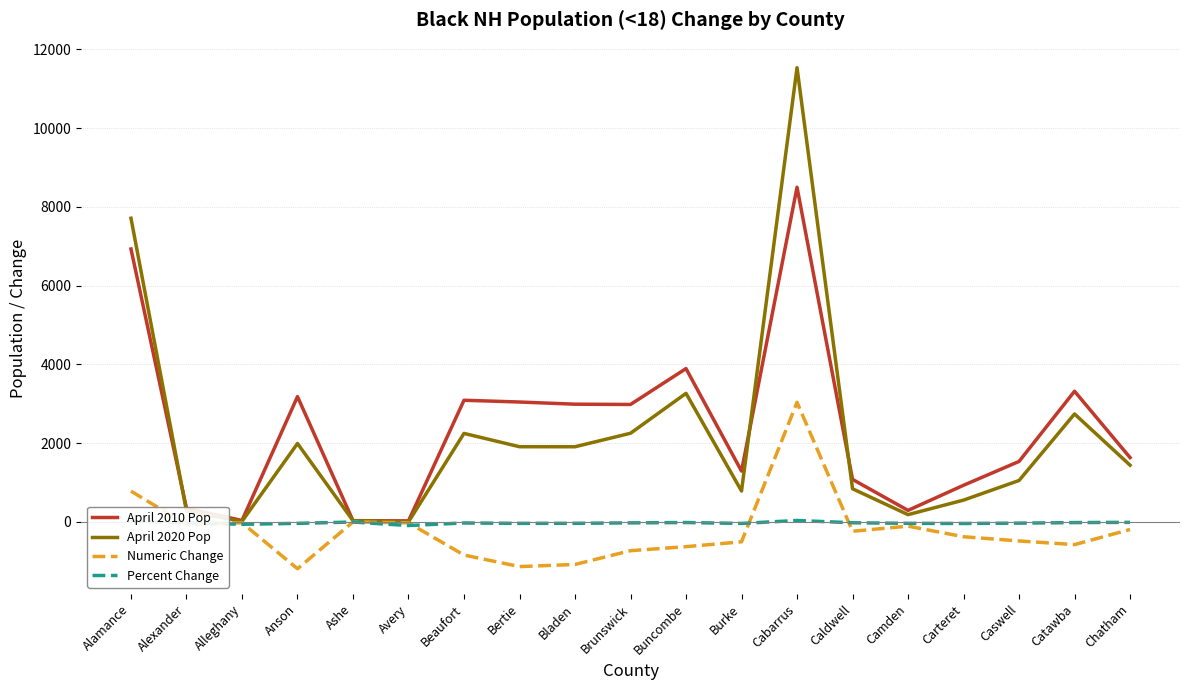

Which series has the widest spread of values?

April 2020 Pop